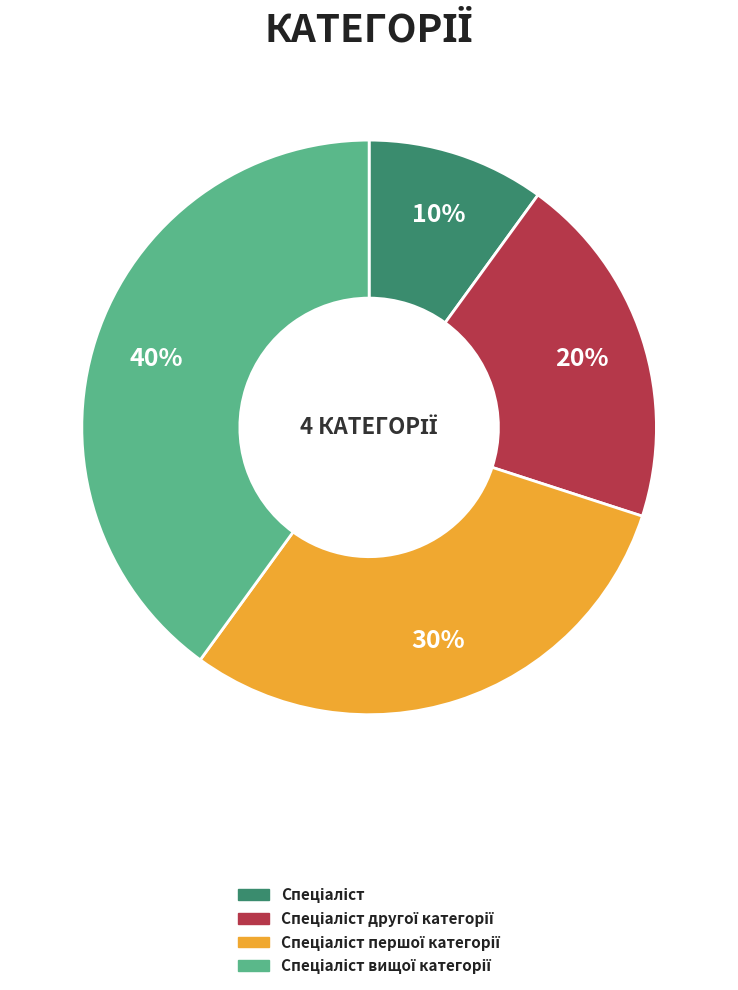

To the nearest percent, what is the average slice percentage?

25%